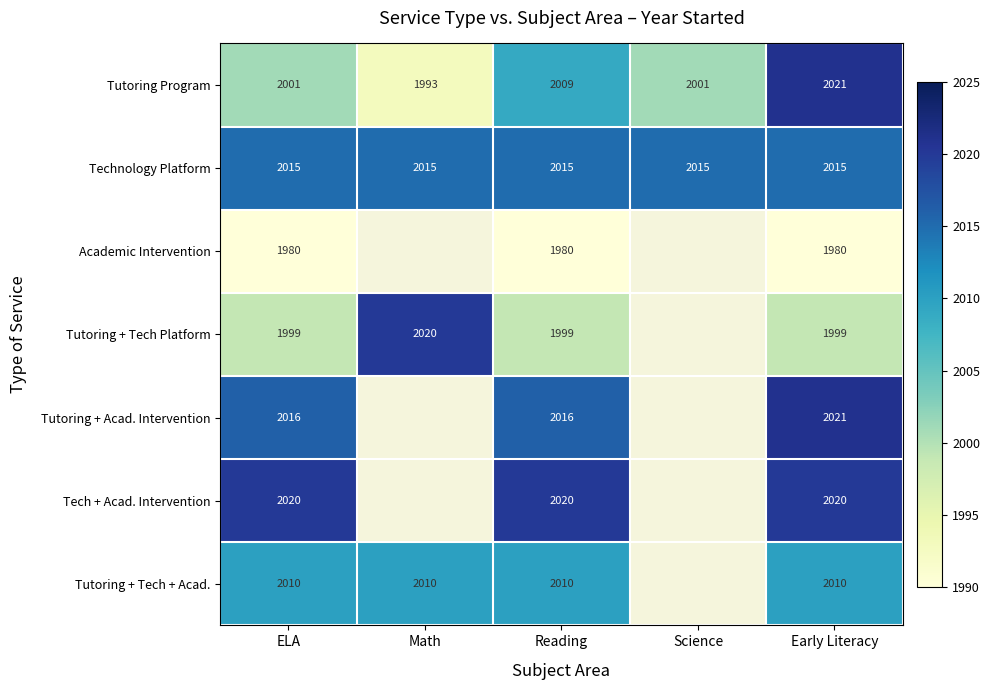

True or false: Technology Platform has a value of 2015 at Reading.

True